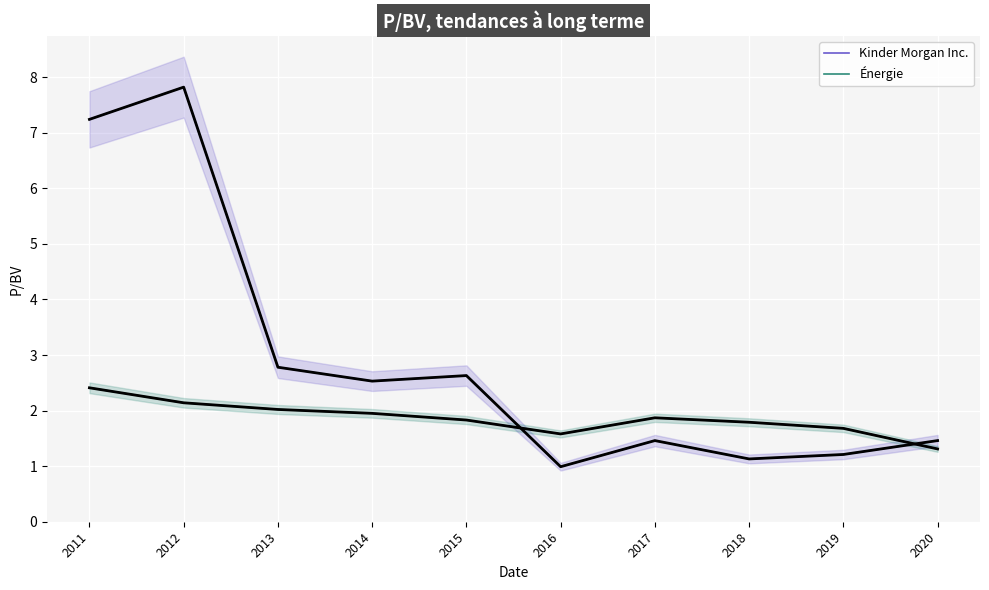

Reading right to left, extract all data points from this chart.

Kinder Morgan Inc.: 1.5	1.2	1.1	1.5	1.0	2.6	2.5	2.8	7.8	7.2
Énergie: 1.3	1.7	1.8	1.9	1.6	1.8	1.9	2.0	2.1	2.4